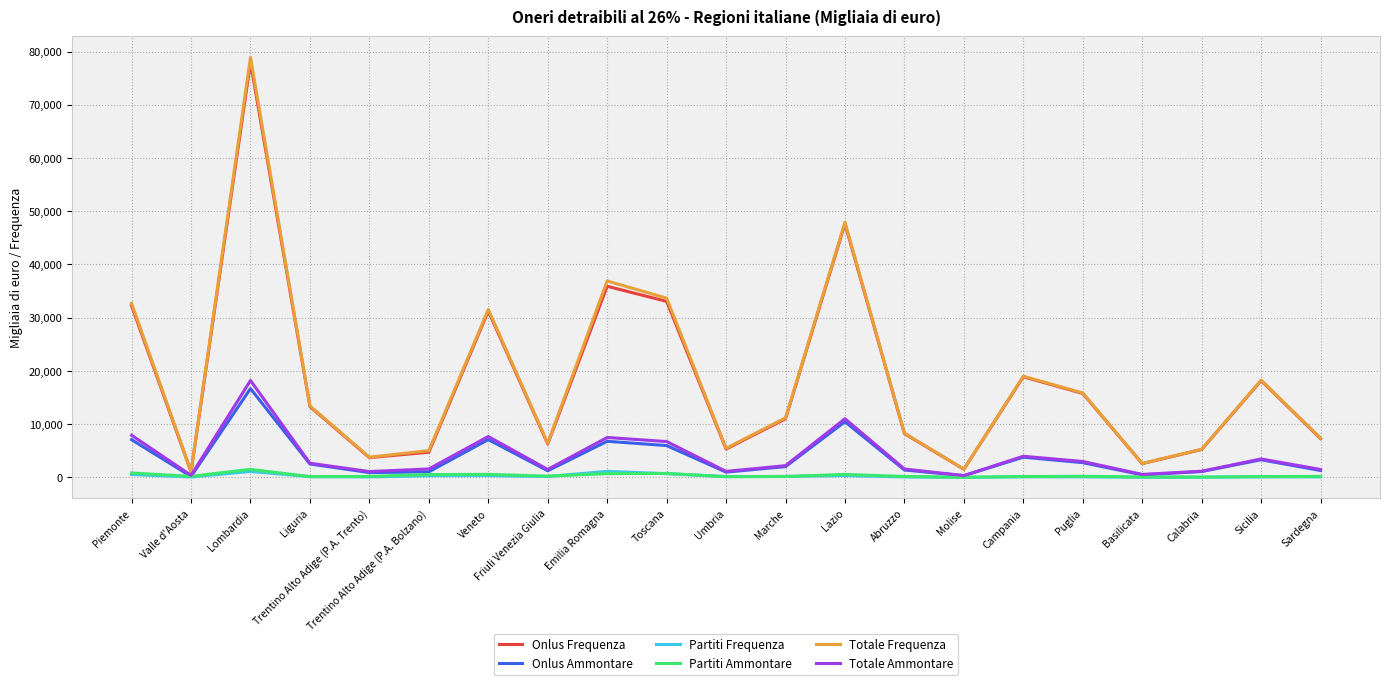

Count the number of categories in the chart.

21